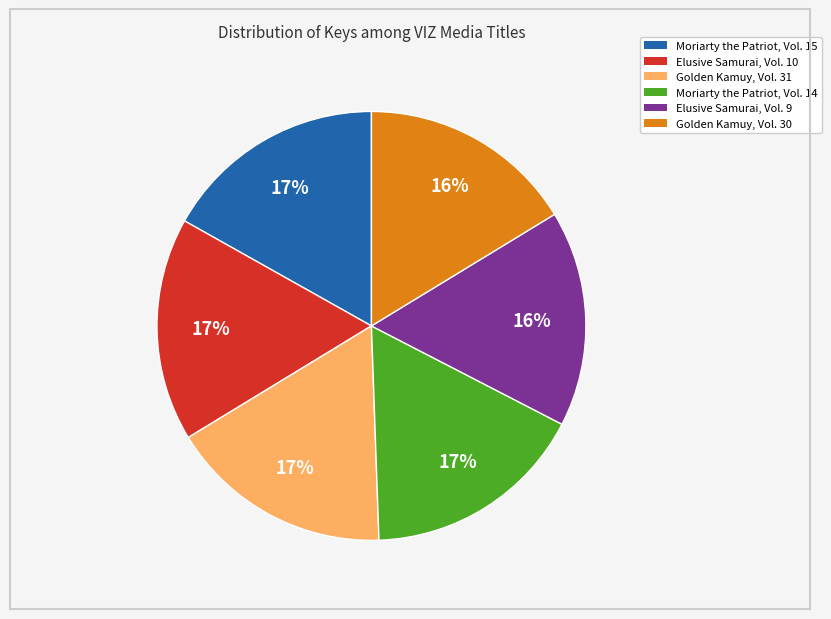

True or false: Elusive Samurai, Vol. 10 accounts for 24% of the total.

False